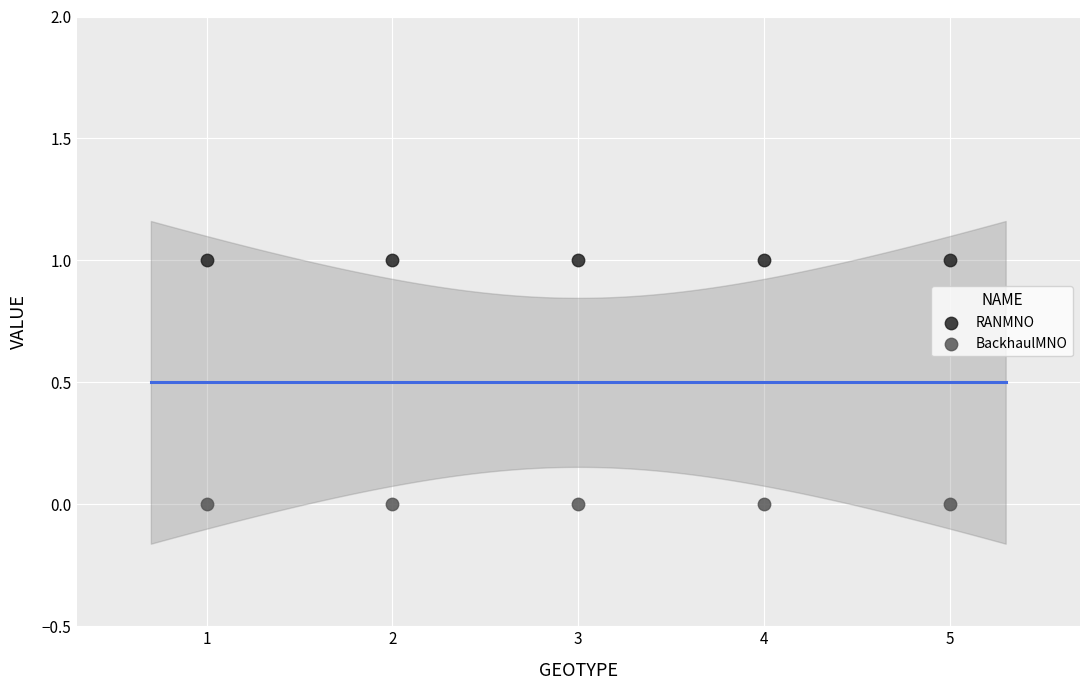

What are all the series names shown in the legend?

RANMNO, BackhaulMNO